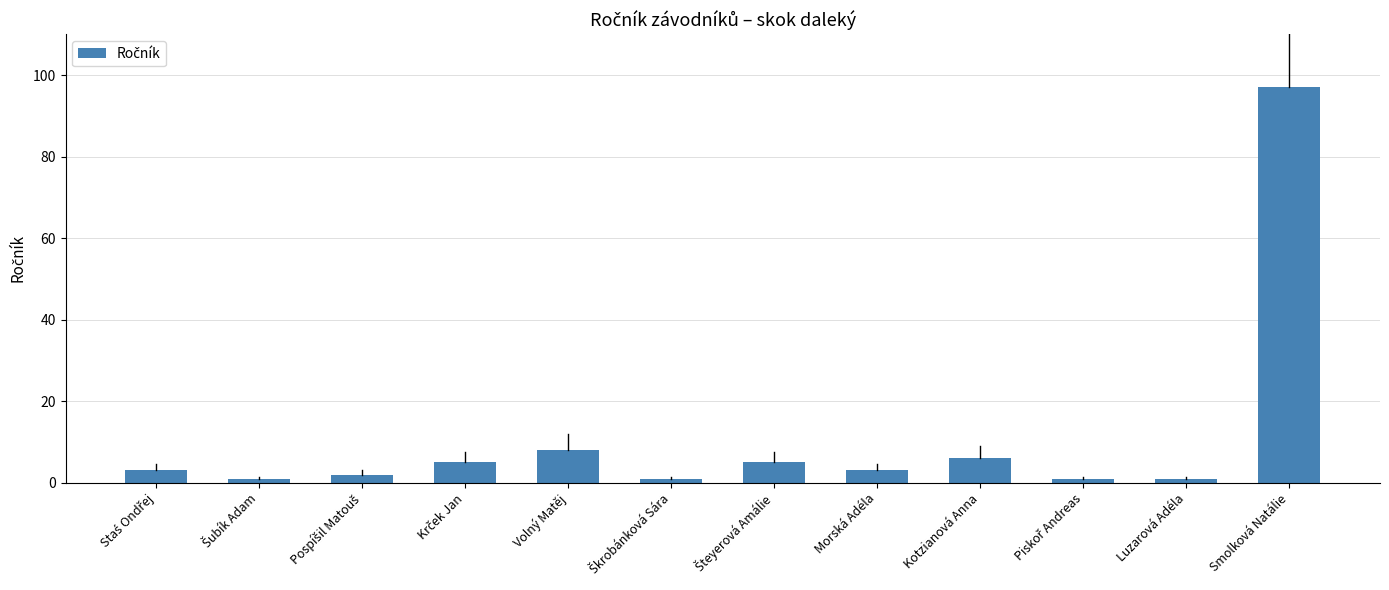

The chart shows a value of 1 at Luzarová Adéla. True or false?

True